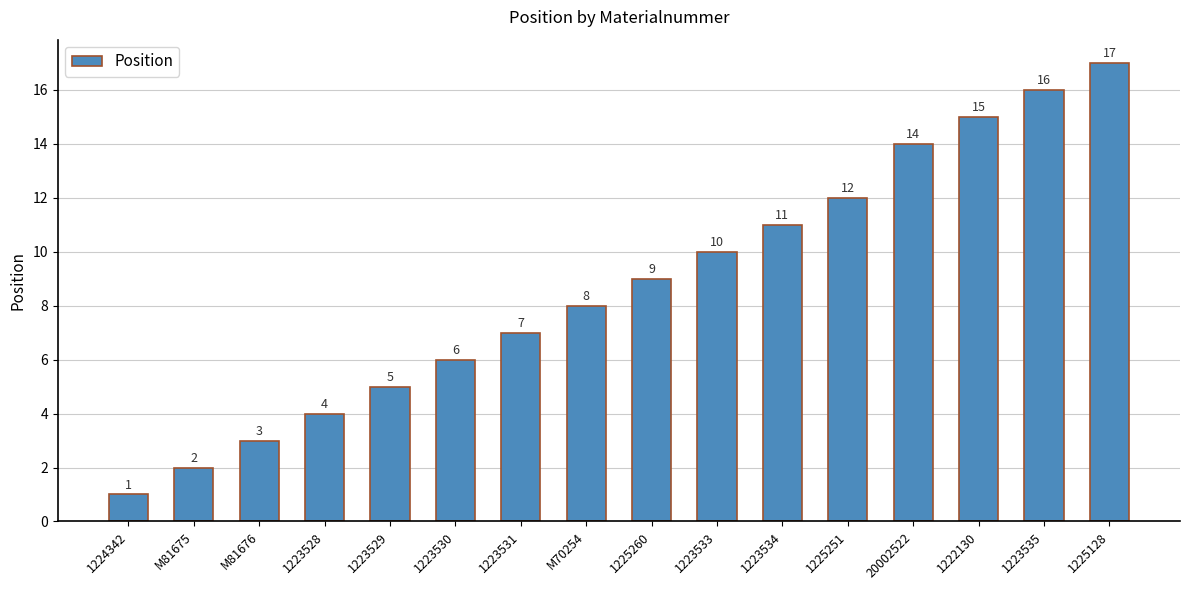

Which label corresponds to the largest value in the chart?

1225128